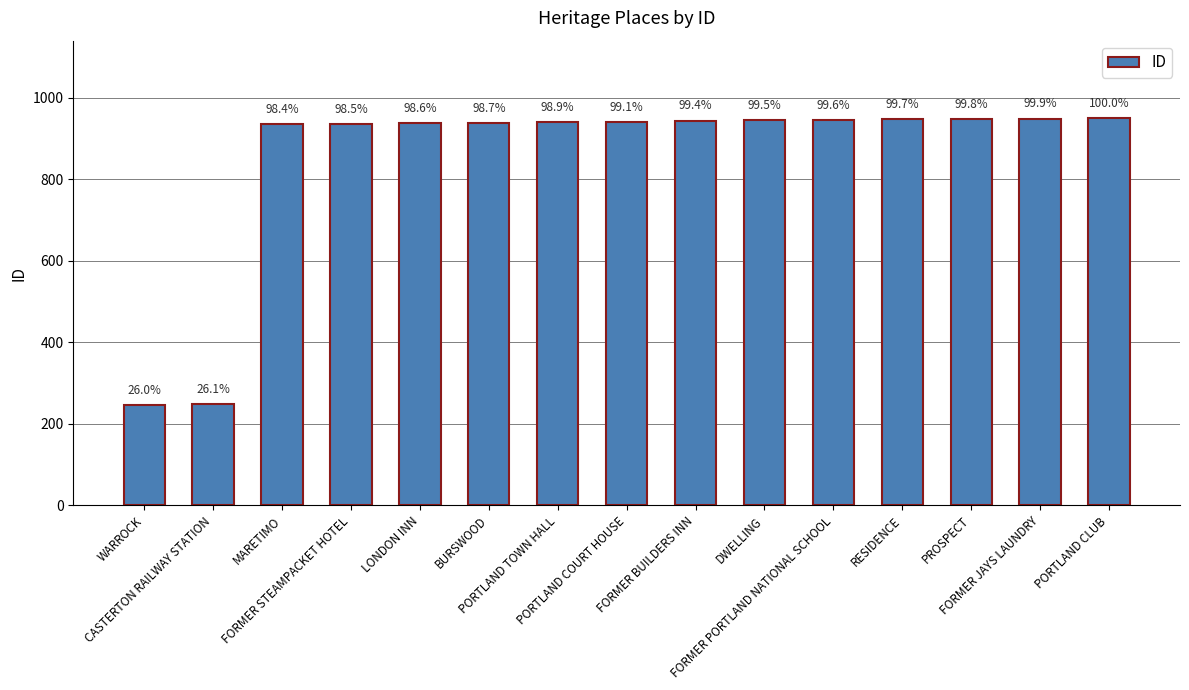

Reading left to right, extract all data points from this chart.

247	248	935	936	937	938	940	941	944	945	946	947	948	949	950